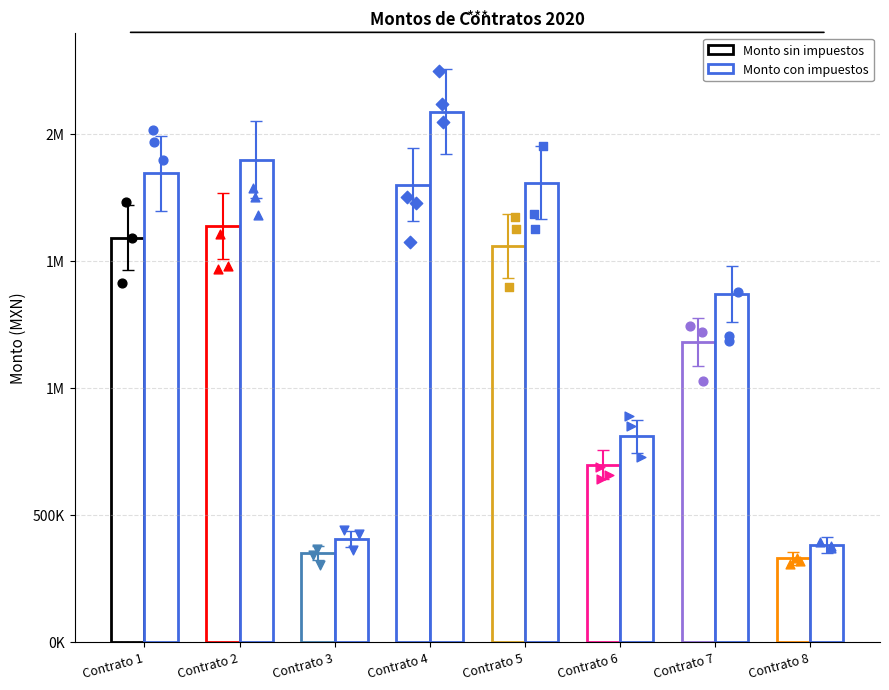

Which series has the widest spread of Y values?

Monto con impuestos